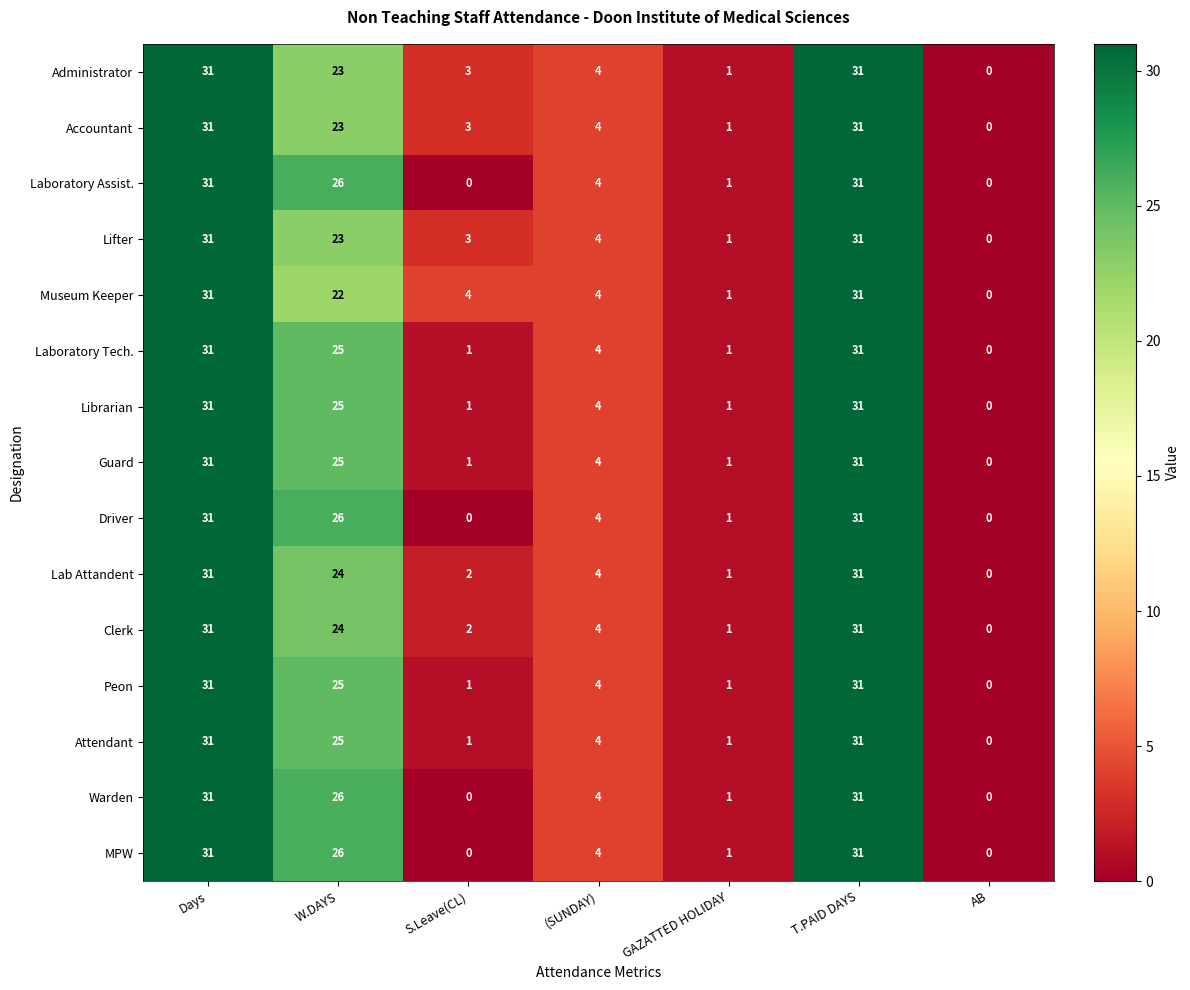

What is the sum of all Laboratory Tech. values?

93